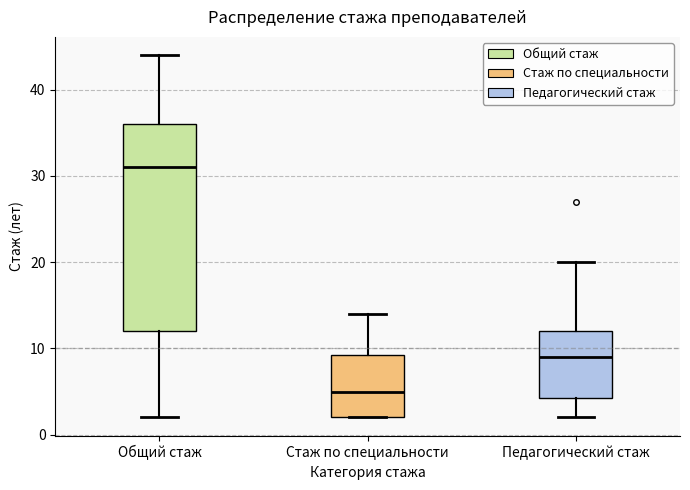

Reading left to right, transcribe this box plot: for each box, give where its median line is, the range the box spans, and where its two whiskers end, as read against the y-axis. The values are not printed on the chart, so give them approximately, as read against the axis.

Общий стаж: median 31, box 12 to 36, whiskers 2 to 44
Стаж по специальности: median 5, box 2 to 9, whiskers 2 to 14
Педагогический стаж: median 9, box 4 to 12, whiskers 2 to 20